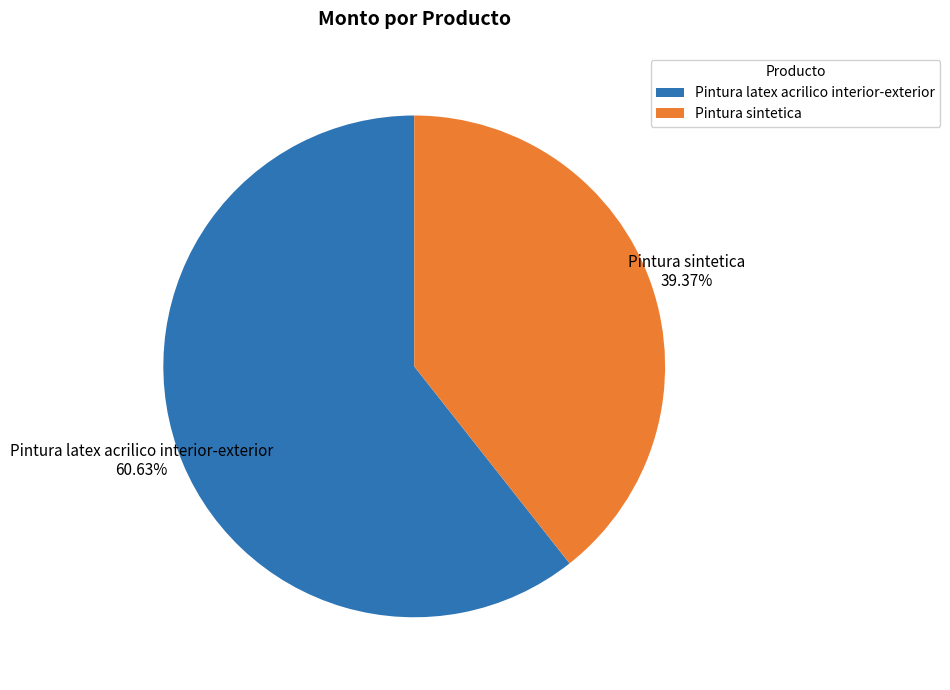

True or false: Pintura sintetica accounts for 39% of the total.

True